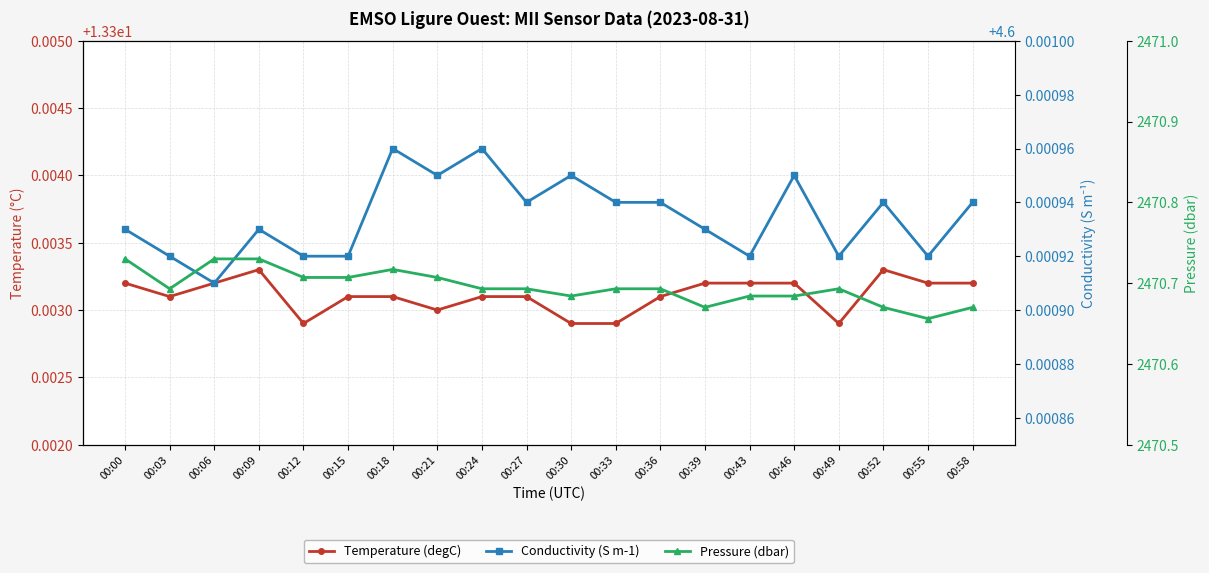

What is the value of the Conductivity (S m-1) point at the 3rd from the left?

4.6